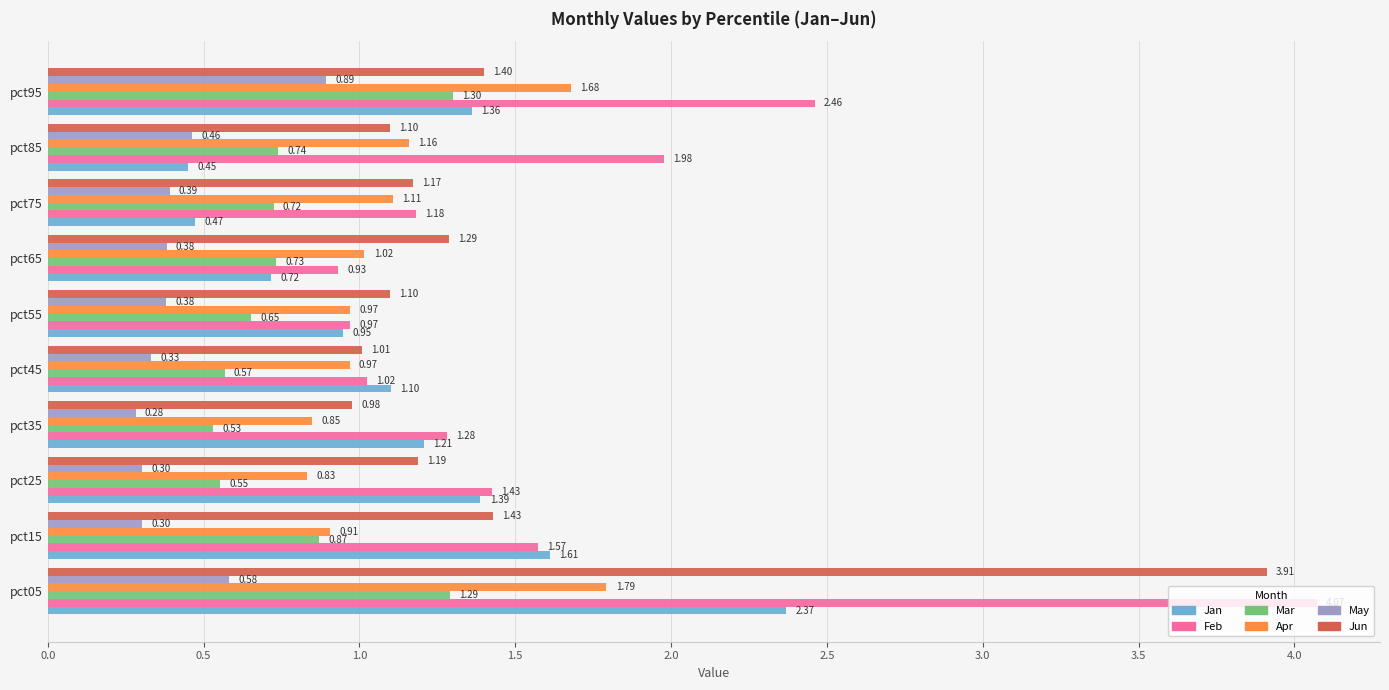

Is the value of Apr at pct25 greater than the value of Jun at pct75?

No